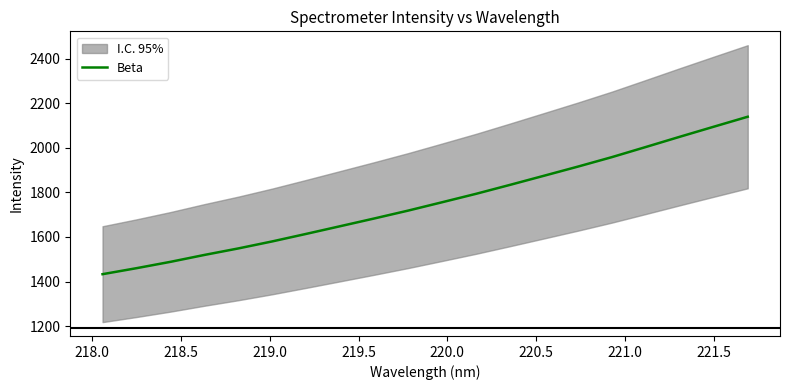

What is the sum of all values?

35113.8